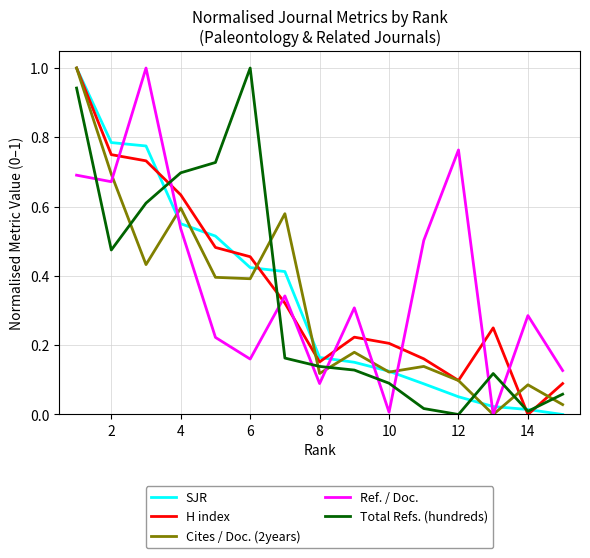

What is the highest value of the Ref. / Doc. series?

1.0